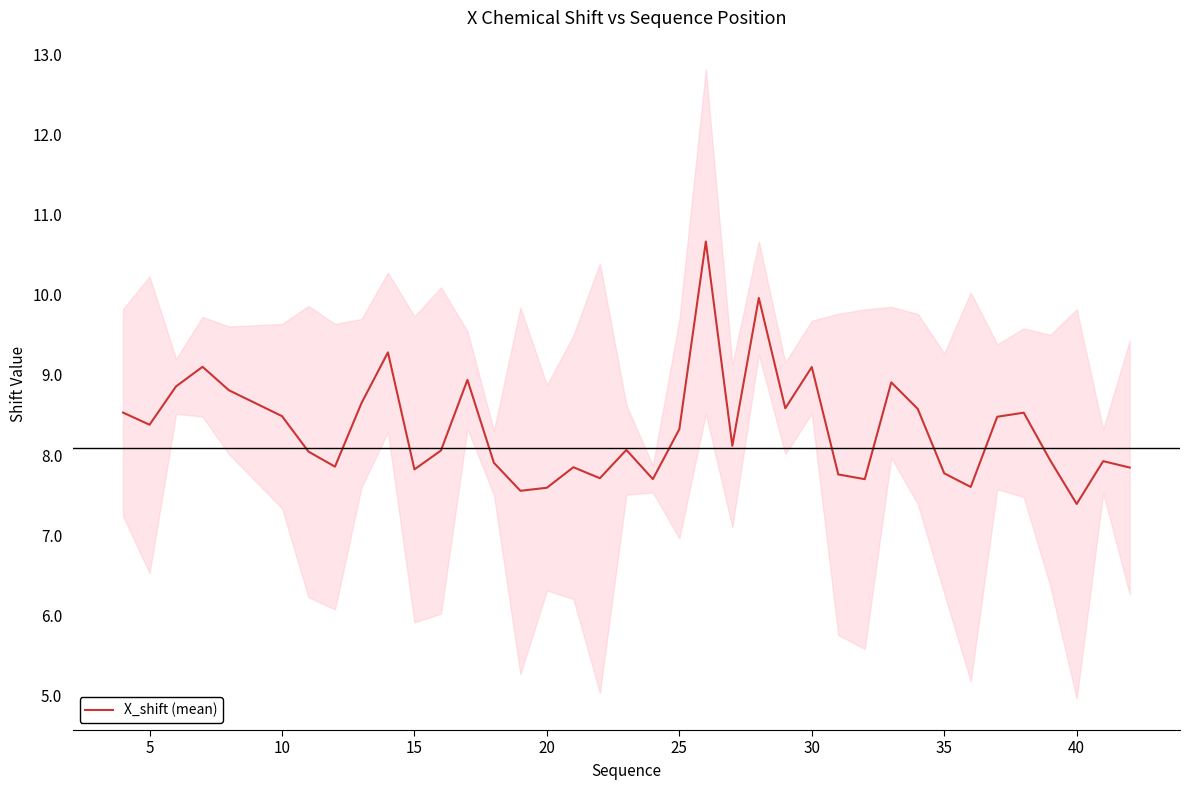

True or false: X_shift (mean) has a value of 9.1 at 30.

True